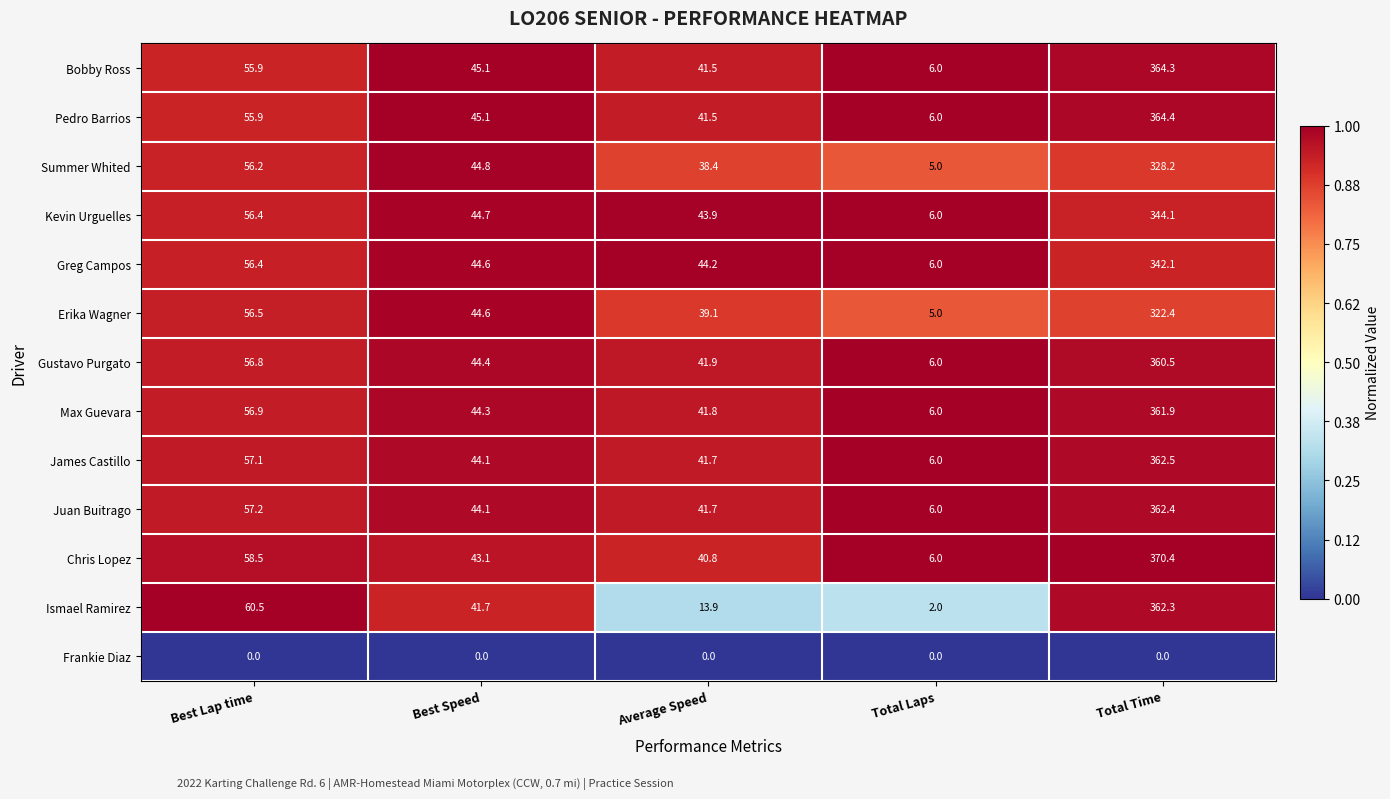

What is the total value across all series at Total Laps?

66.0